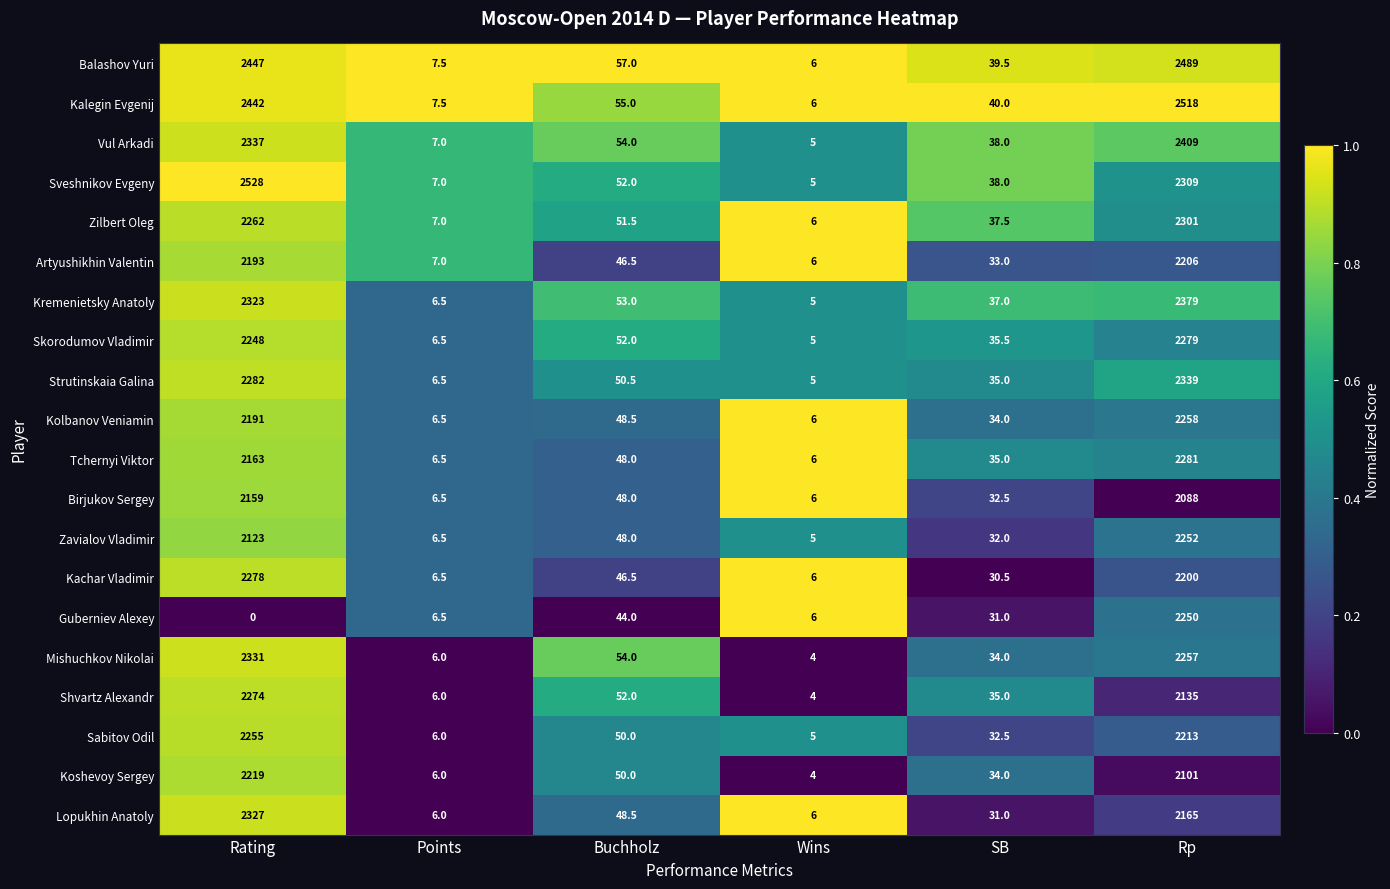

At which category does the chart reach its peak across all series?

Rating